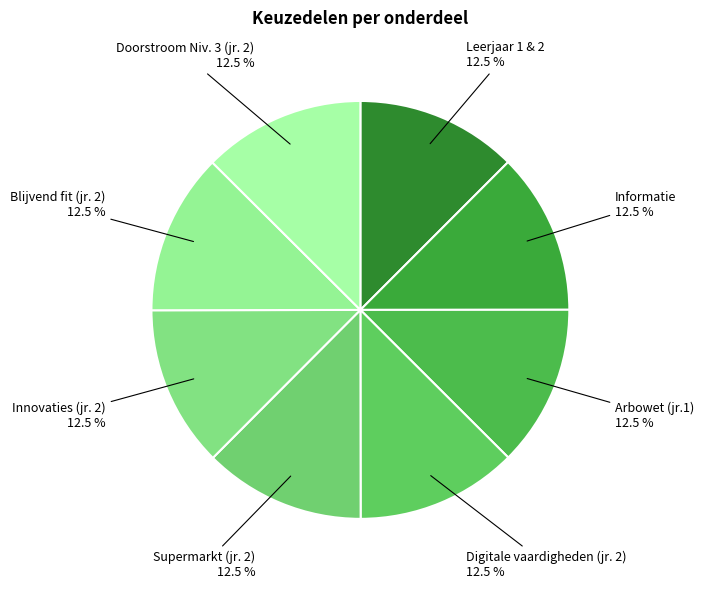

How many slices are in this pie chart?

8